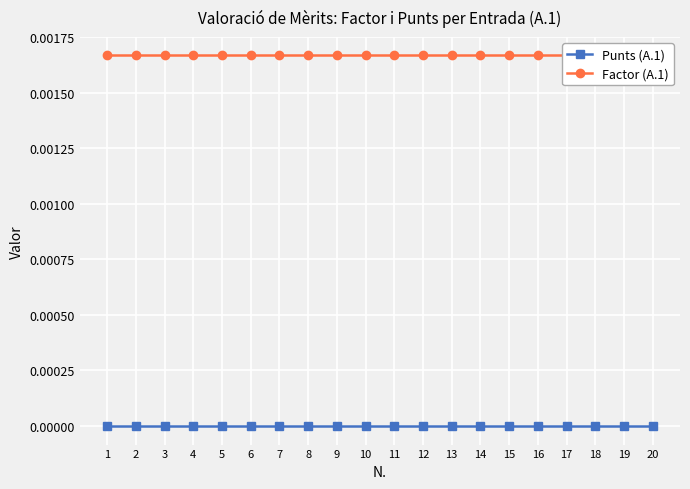

Reading right to left, transcribe all the data shown in this chart.

Punts (A.1): 0.0	0.0	0.0	0.0	0.0	0.0	0.0	0.0	0.0	0.0	0.0	0.0	0.0	0.0	0.0	0.0	0.0	0.0	0.0	0.0
Factor (A.1): 0.0	0.0	0.0	0.0	0.0	0.0	0.0	0.0	0.0	0.0	0.0	0.0	0.0	0.0	0.0	0.0	0.0	0.0	0.0	0.0